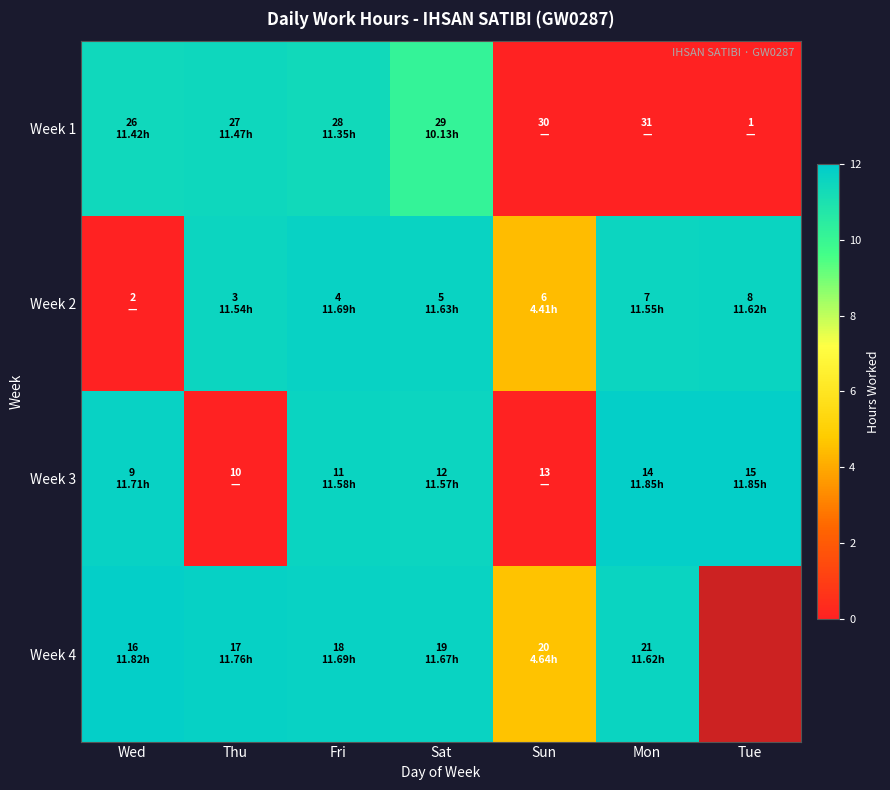

What is the average value of the Week 1 series?

6.3